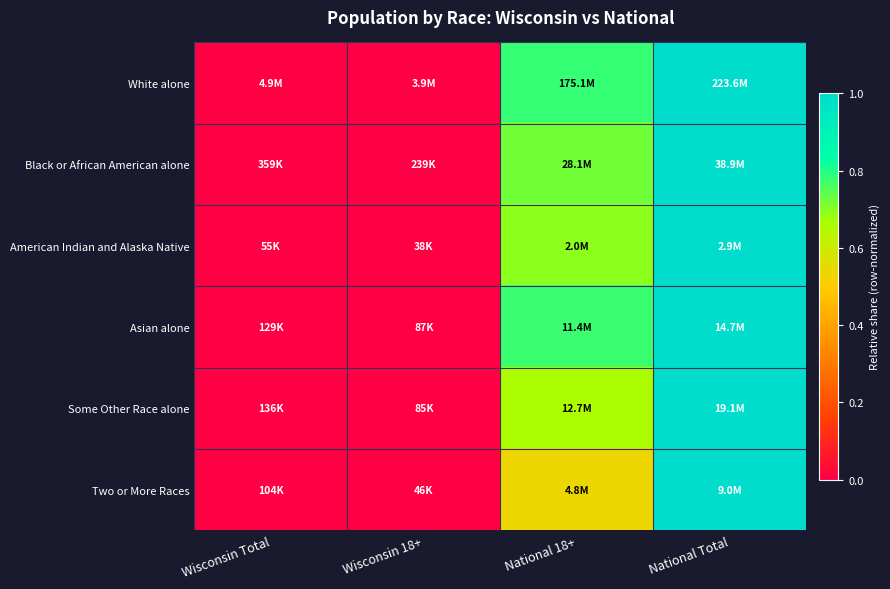

Between Wisconsin Total and National Total, which is larger?

National Total